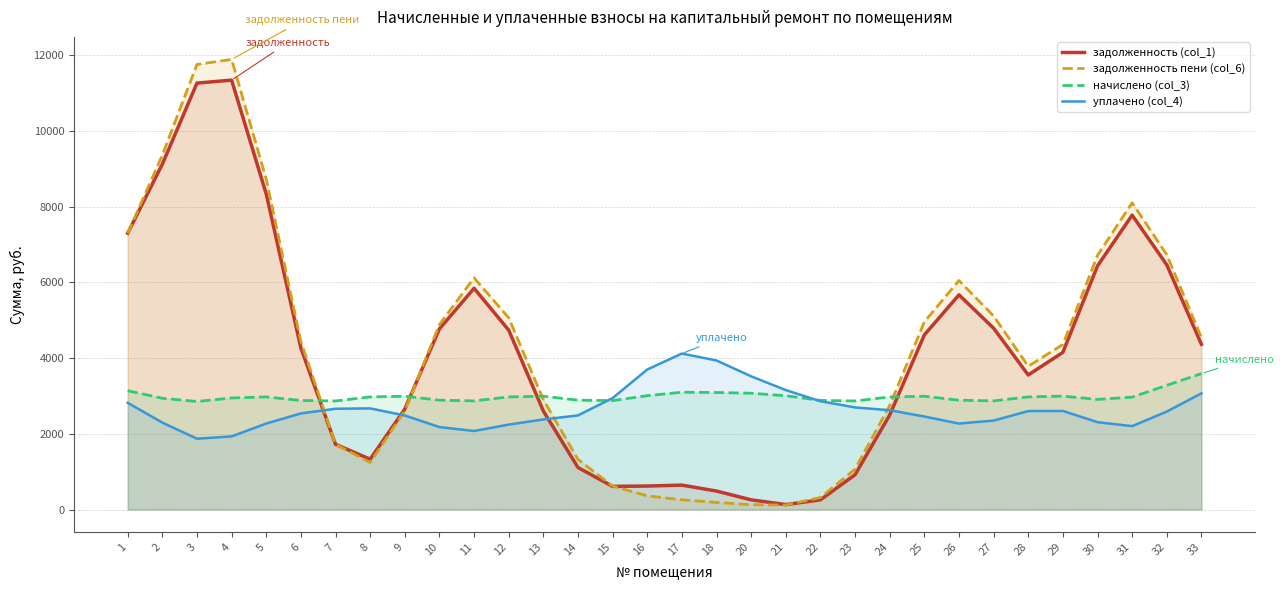

What is the highest value of the уплачено (col_4) series?

4118.0